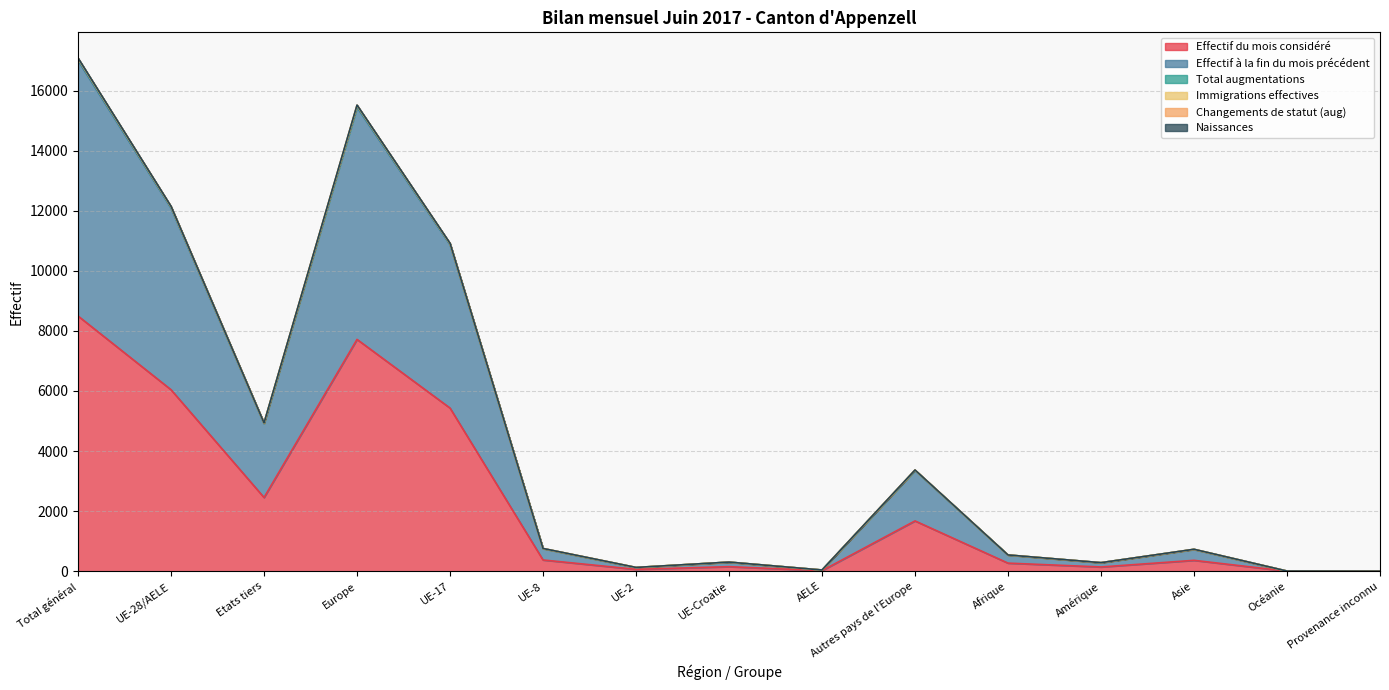

Which has a higher value, Amérique or Europe?

Europe